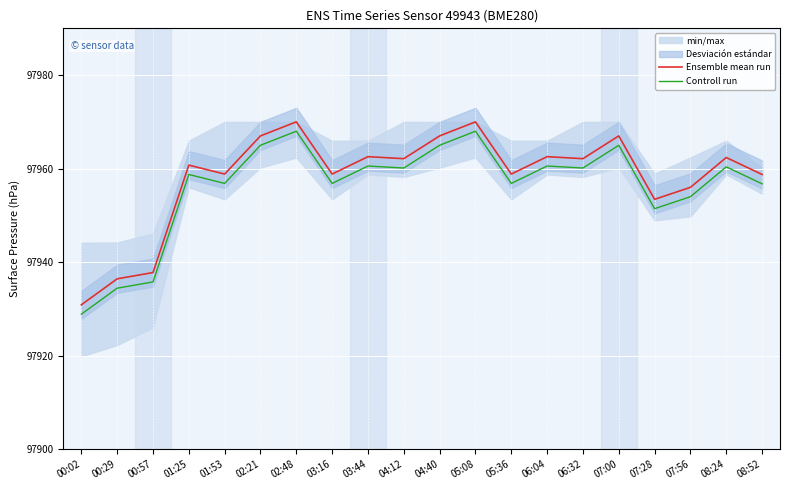

What is the difference between the second highest and minimum values in the Ensemble mean run series?

39.1